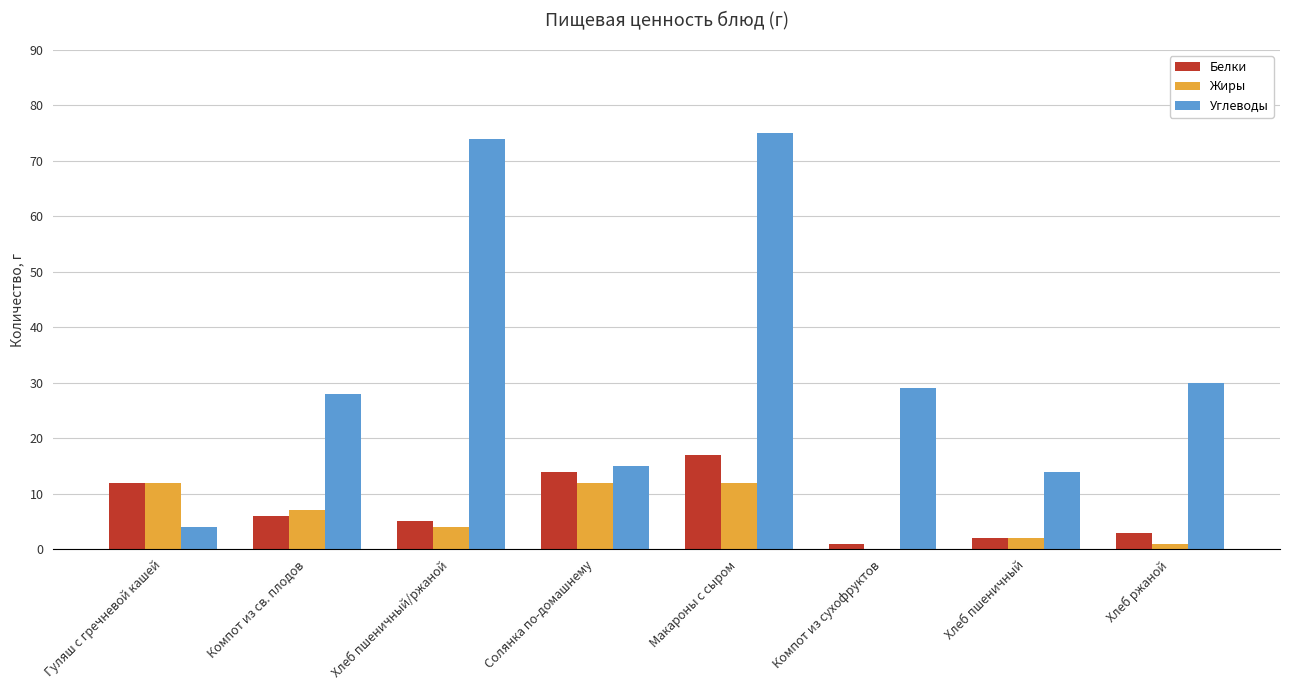

Reading left to right, list all the values displayed in this chart.

Белки: Гуляш с гречневой кашей=12	Компот из св. плодов=6	Хлеб пшеничный/ржаной=5	Солянка по-домашнему=14	Макароны с сыром=17	Компот из сухофруктов=1	Хлеб пшеничный=2	Хлеб ржаной=3
Жиры: Гуляш с гречневой кашей=12	Компот из св. плодов=7	Хлеб пшеничный/ржаной=4	Солянка по-домашнему=12	Макароны с сыром=12	Компот из сухофруктов=0	Хлеб пшеничный=2	Хлеб ржаной=1
Углеводы: Гуляш с гречневой кашей=4	Компот из св. плодов=28	Хлеб пшеничный/ржаной=74	Солянка по-домашнему=15	Макароны с сыром=75	Компот из сухофруктов=29	Хлеб пшеничный=14	Хлеб ржаной=30